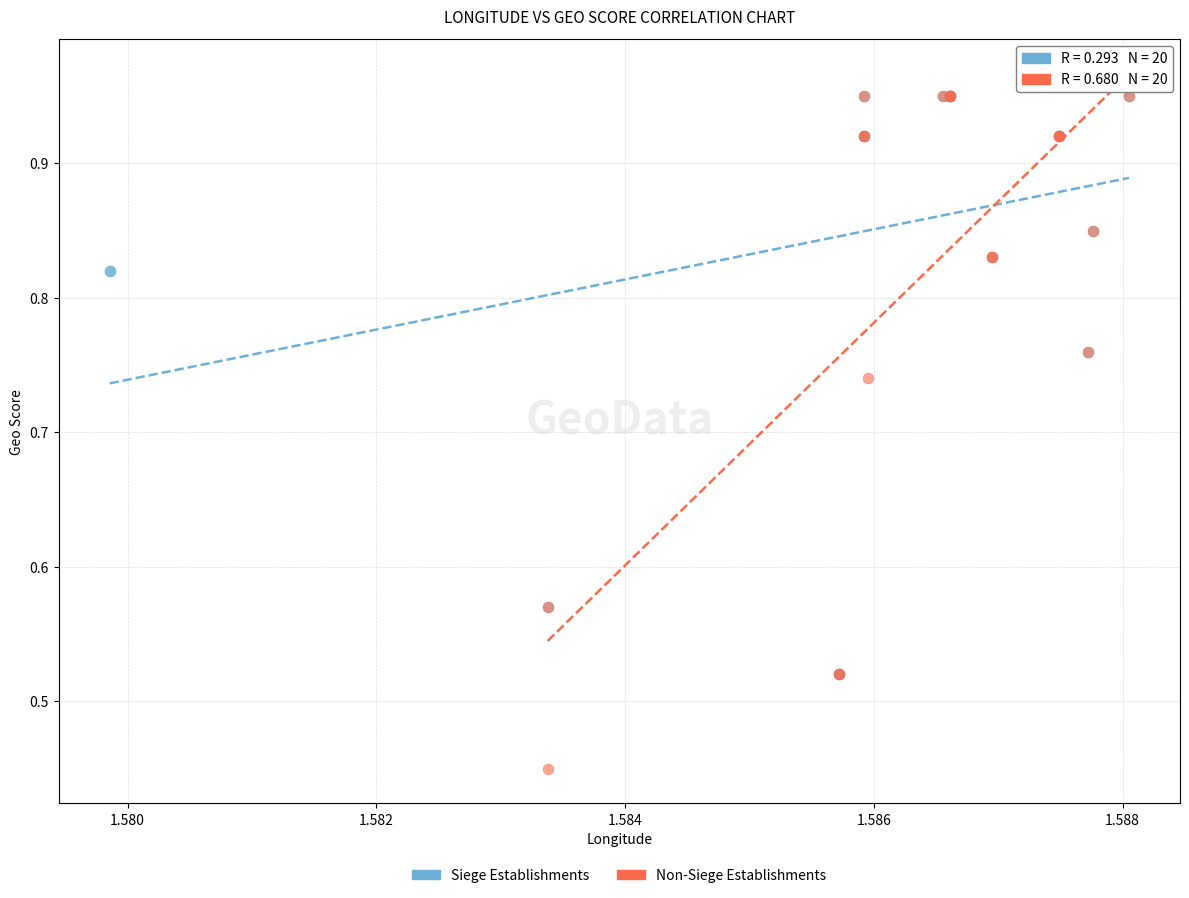

What are all the series names shown in the legend?

Siege Establishments, Non-Siege Establishments